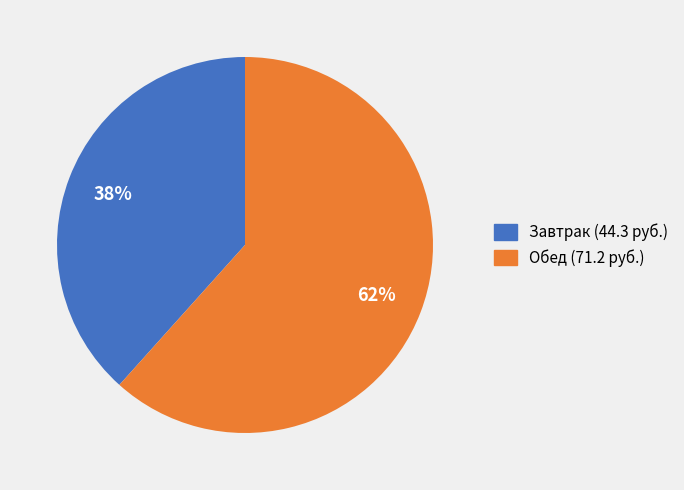

How many slices are in this pie chart?

2